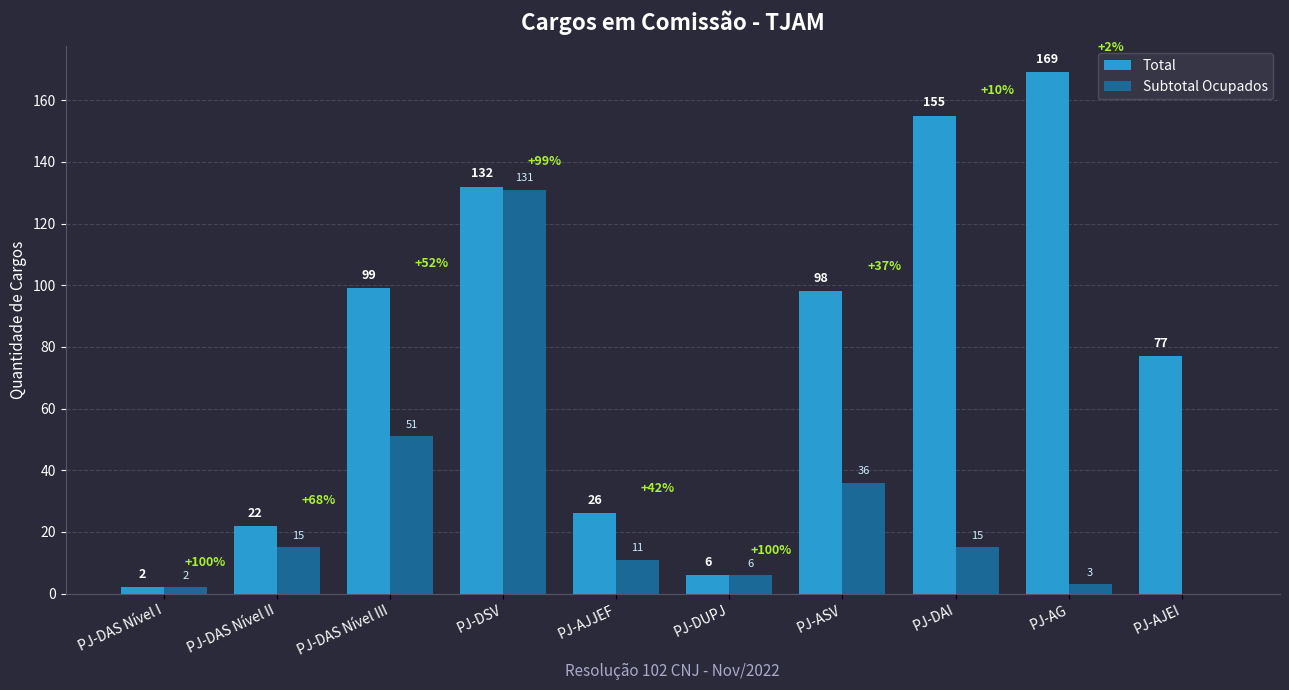

Reading left to right, extract all data points from this chart.

Total: PJ-DAS Nível I=2	PJ-DAS Nível II=22	PJ-DAS Nível III=99	PJ-DSV=132	PJ-AJJEF=26	PJ-DUPJ=6	PJ-ASV=98	PJ-DAI=155	PJ-AG=169	PJ-AJEI=77
Subtotal Ocupados: PJ-DAS Nível I=2	PJ-DAS Nível II=15	PJ-DAS Nível III=51	PJ-DSV=131	PJ-AJJEF=11	PJ-DUPJ=6	PJ-ASV=36	PJ-DAI=15	PJ-AG=3	PJ-AJEI=0